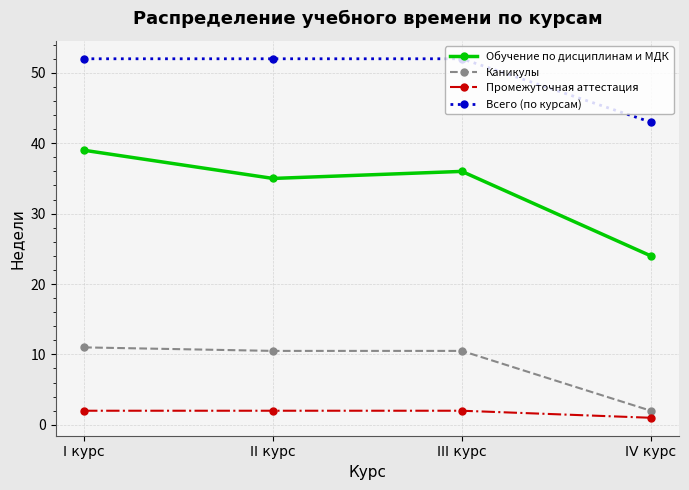

What is the label of the 3rd point from the left?

III курс